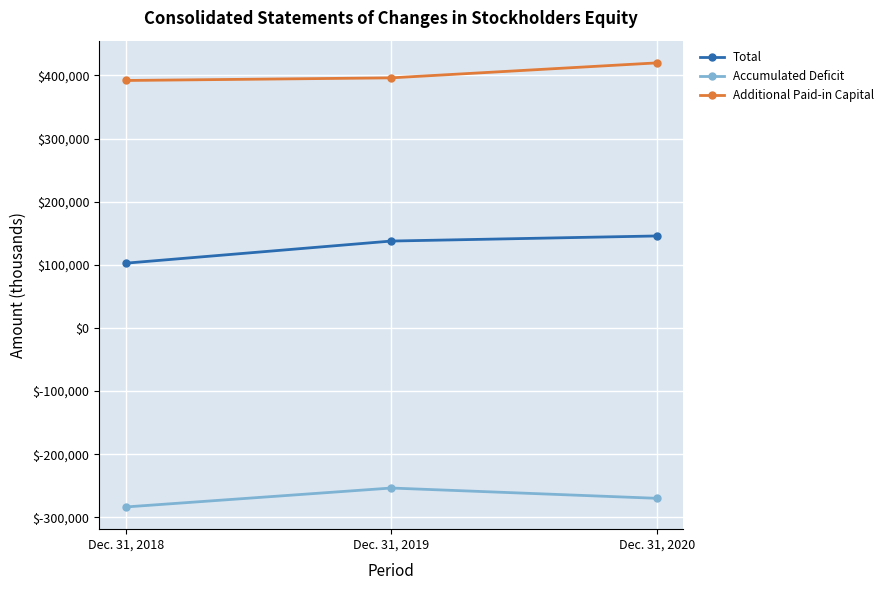

Reading left to right, extract all data points from this chart.

Total: Dec. 31, 2018=102518	Dec. 31, 2019=137579	Dec. 31, 2020=145654
Accumulated Deficit: Dec. 31, 2018=-283643	Dec. 31, 2019=-253642	Dec. 31, 2020=-269953
Additional Paid-in Capital: Dec. 31, 2018=391927	Dec. 31, 2019=396102	Dec. 31, 2020=419827